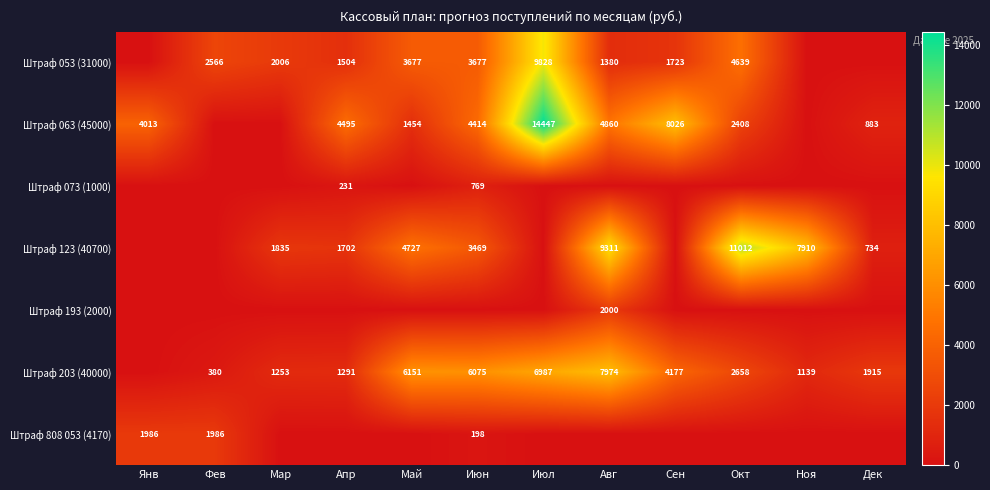

Is it true that Штраф 053 (31000) equals 1504 at Апр?

True